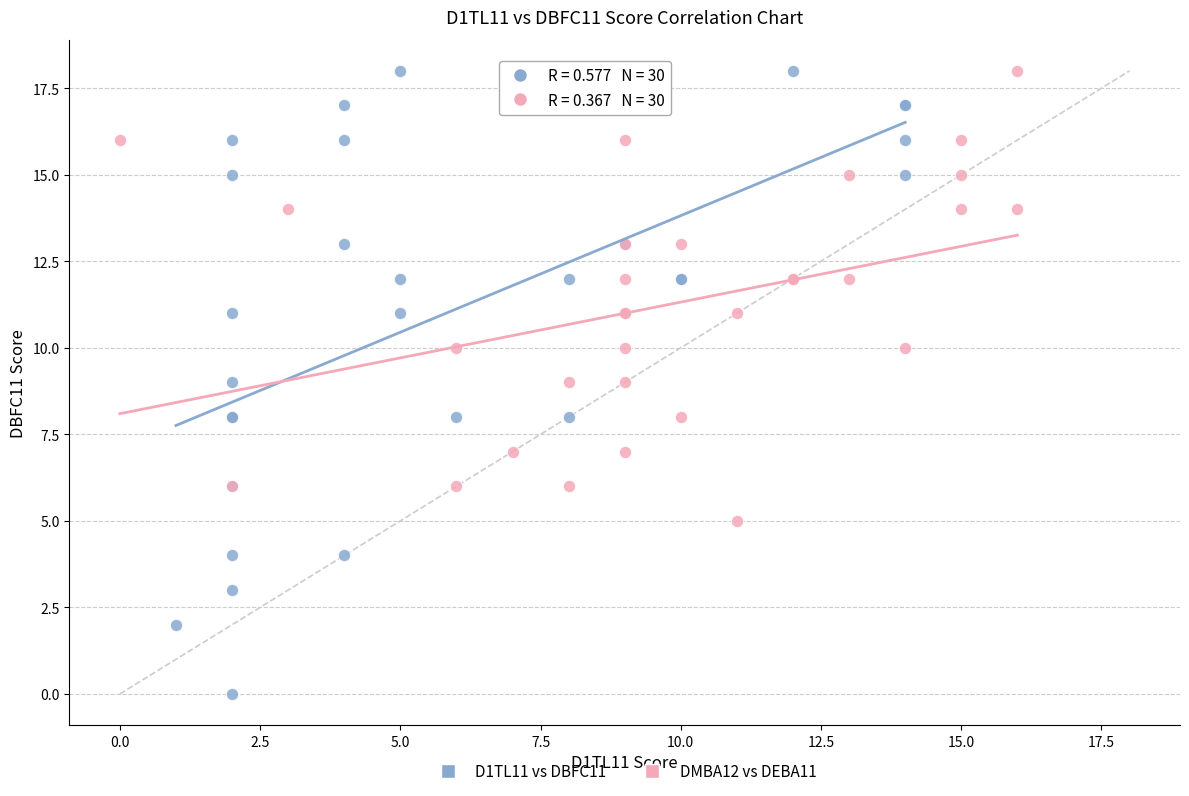

Which series reaches the minimum Y coordinate?

D1TL11 vs DBFC11